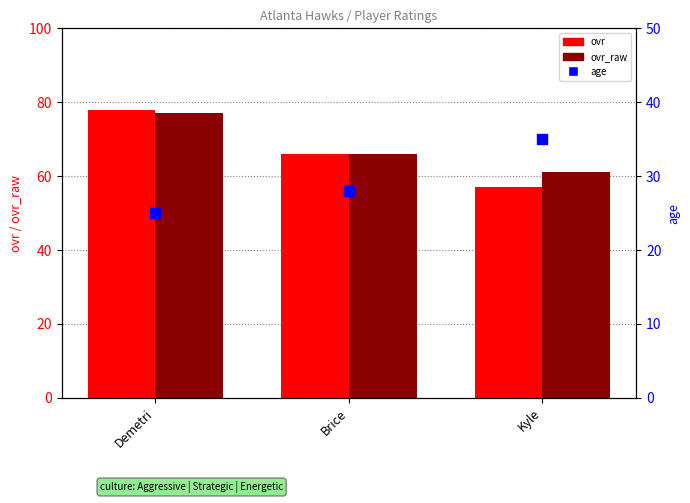

What is the total value across all series at Kyle?

153